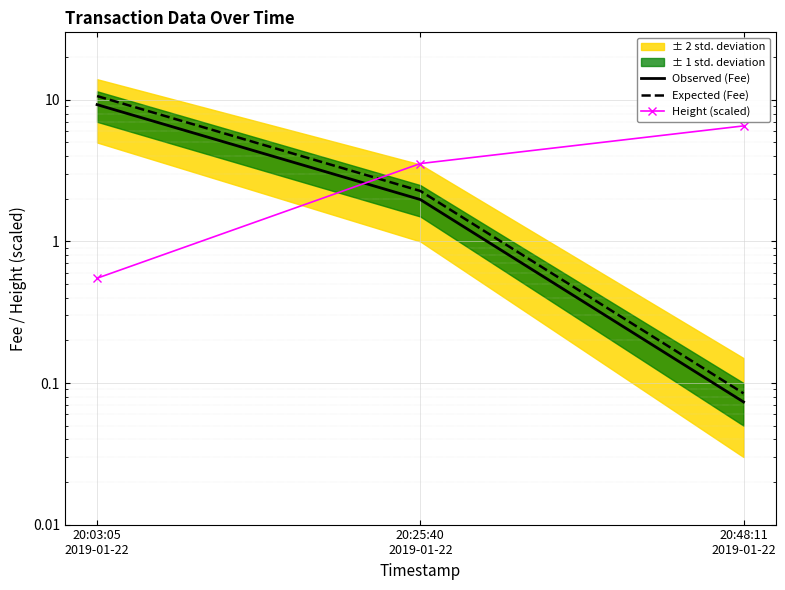

Which has a higher value, 20:25:40
2019-01-22 or 20:48:11
2019-01-22?

20:25:40
2019-01-22